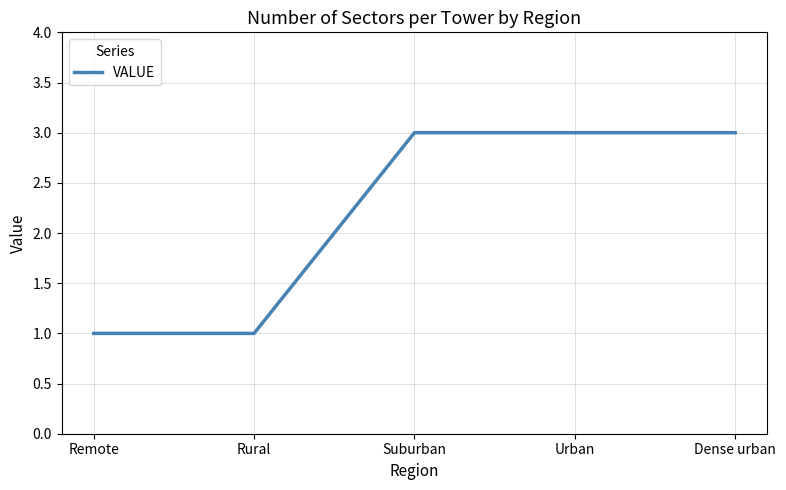

What is the greatest value displayed?

3